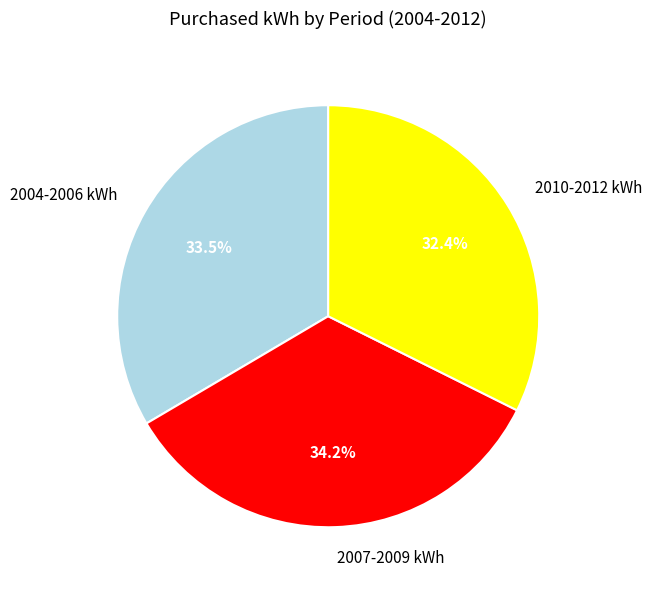

Rank the categories by value from lowest to highest.

2010-2012 kWh, 2004-2006 kWh, 2007-2009 kWh